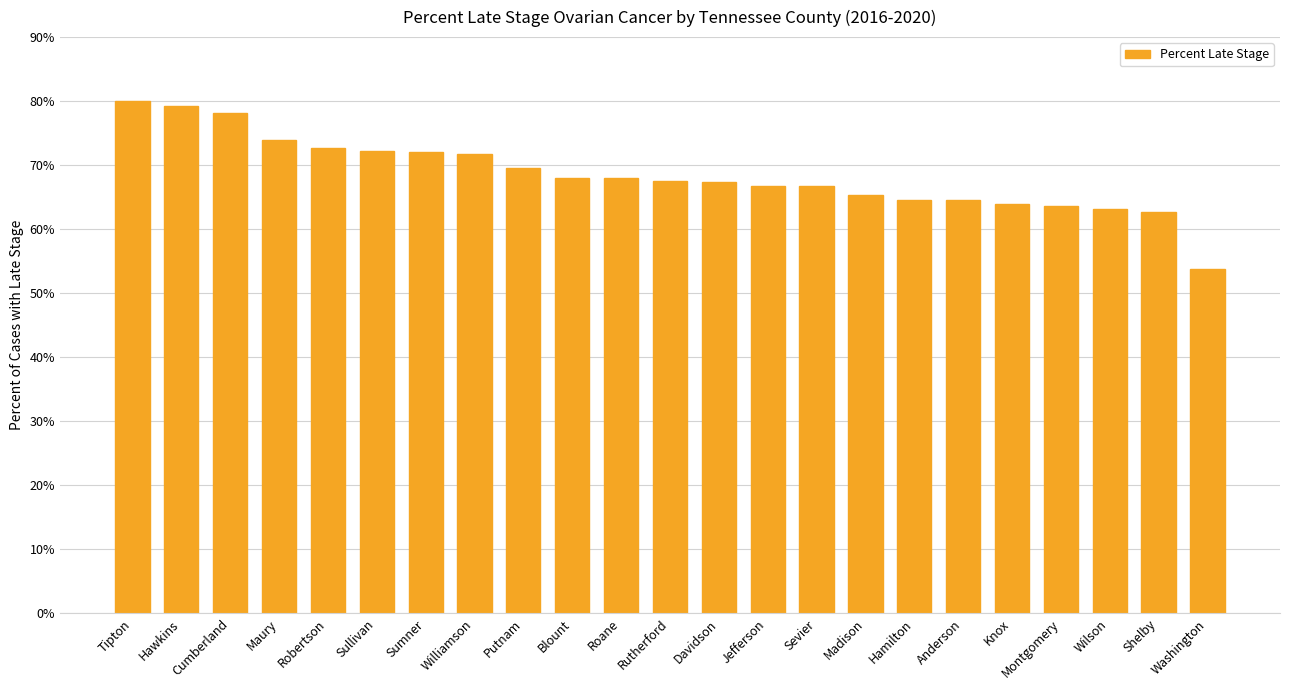

What is the value of the 11th bar from the left?

68.0